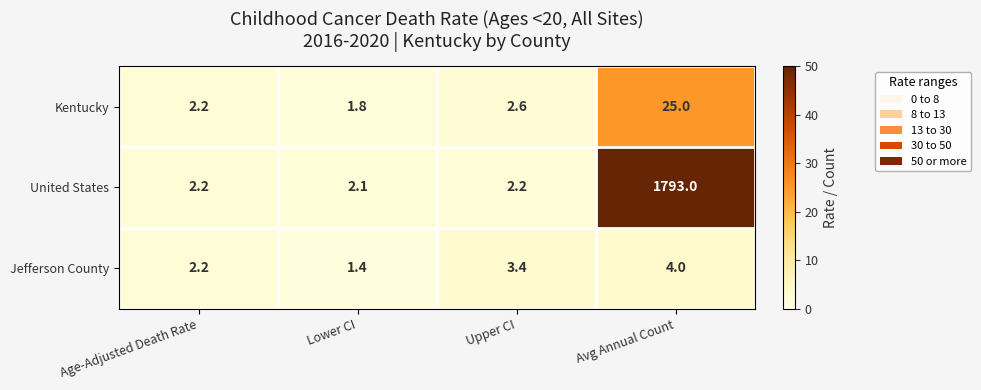

At how many categories does at least one series exceed 971?

1